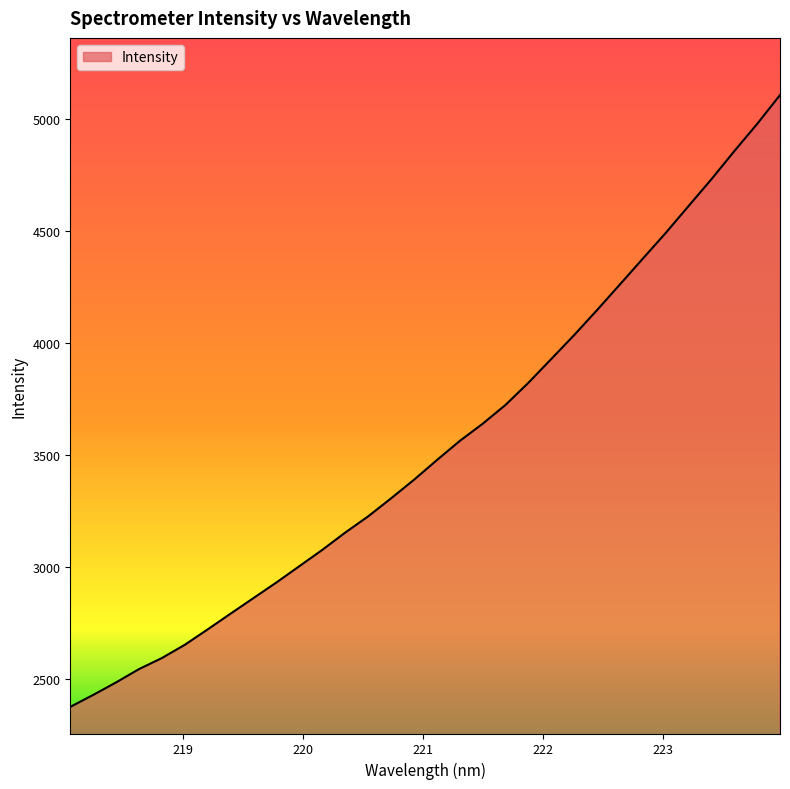

What is the difference between the maximum and minimum values?

2730.2